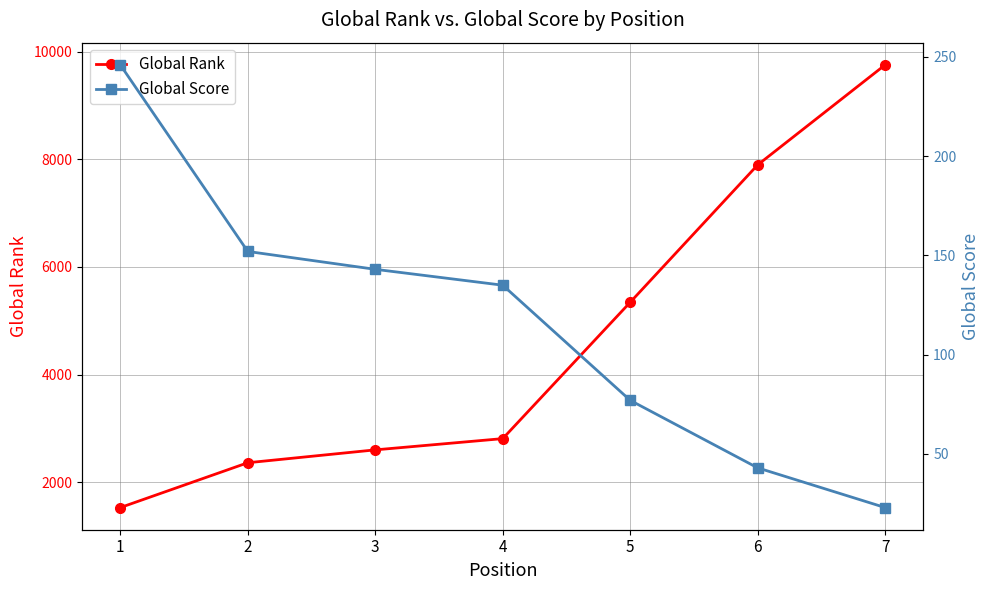

True or false: Global Rank has more than 1 points higher than both neighbors.

False